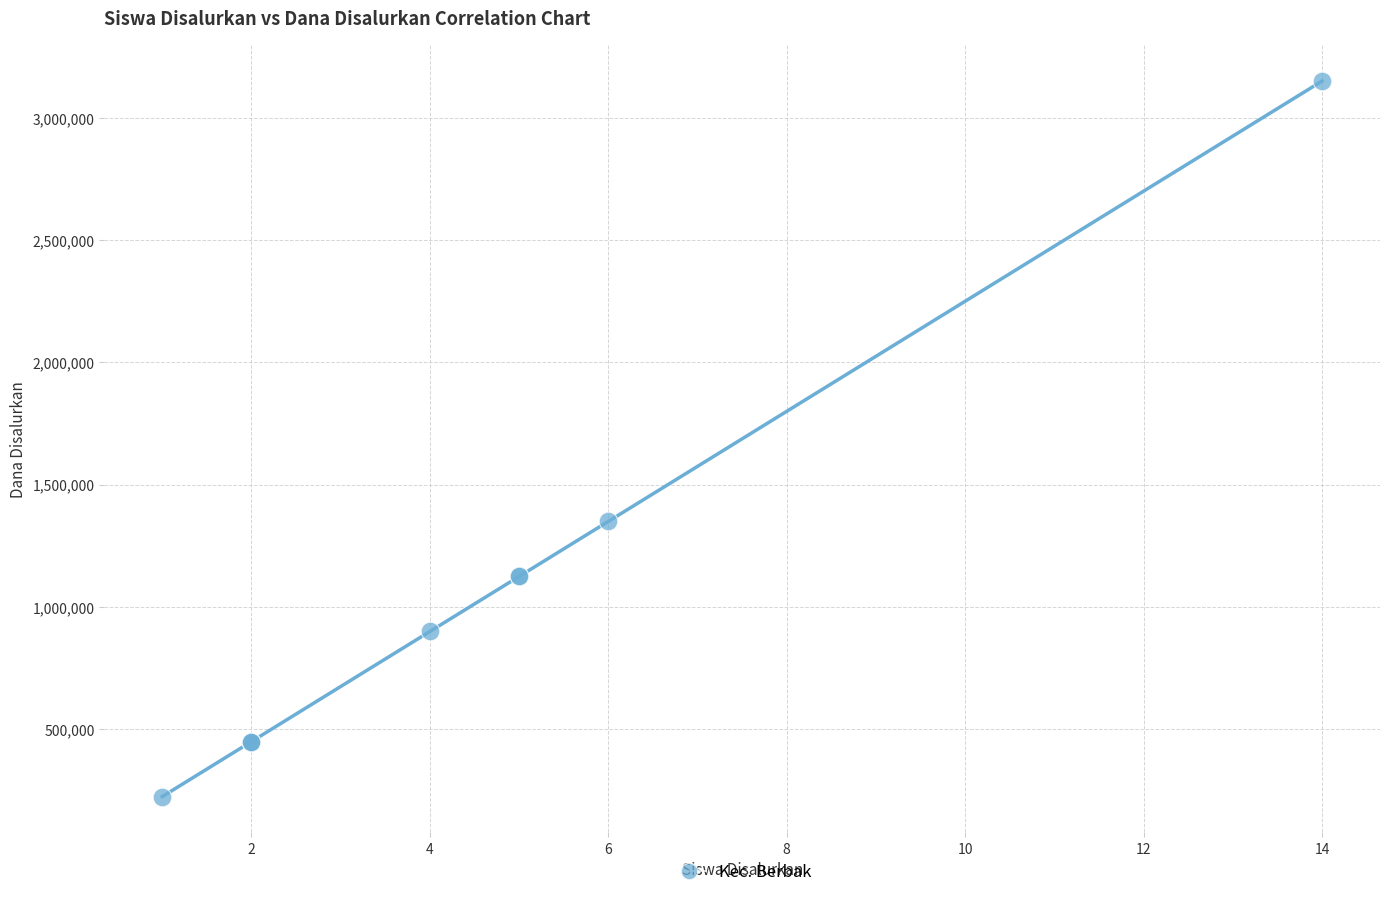

What Y value in the scatter plot is closest to 1687500?

1350000